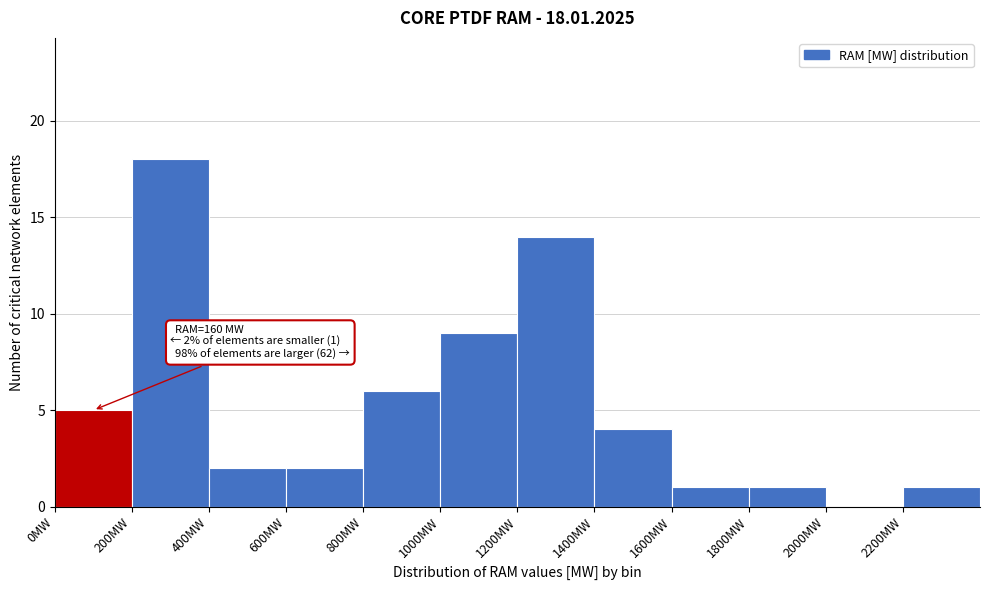

Which range on the x-axis has the tallest bar?

200 to 400